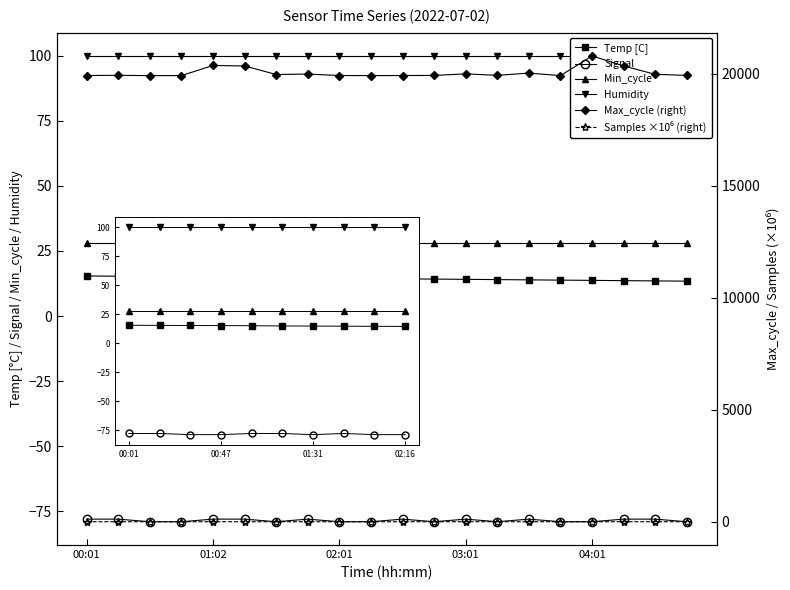

How many interior local valleys does the Max_cycle series have?

5